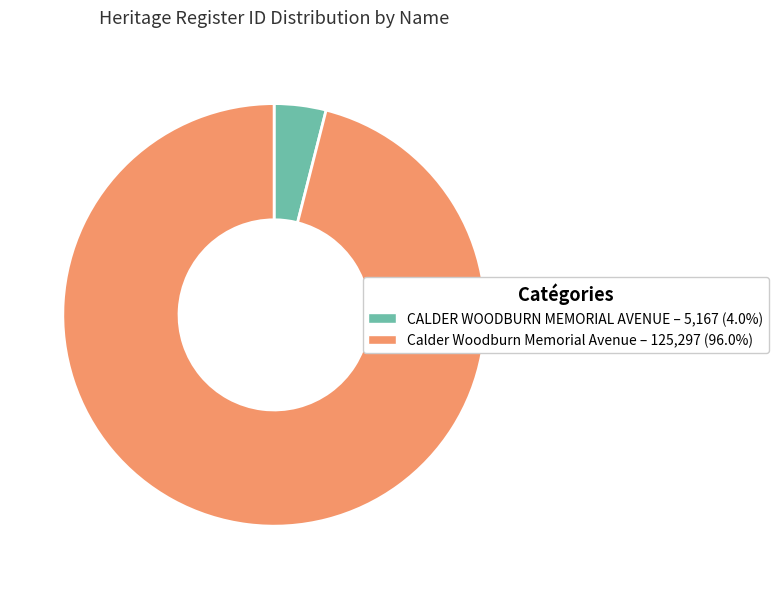

Approximately how many times larger is the value at Calder Woodburn Memorial Avenue compared to CALDER WOODBURN MEMORIAL AVENUE?

24.2